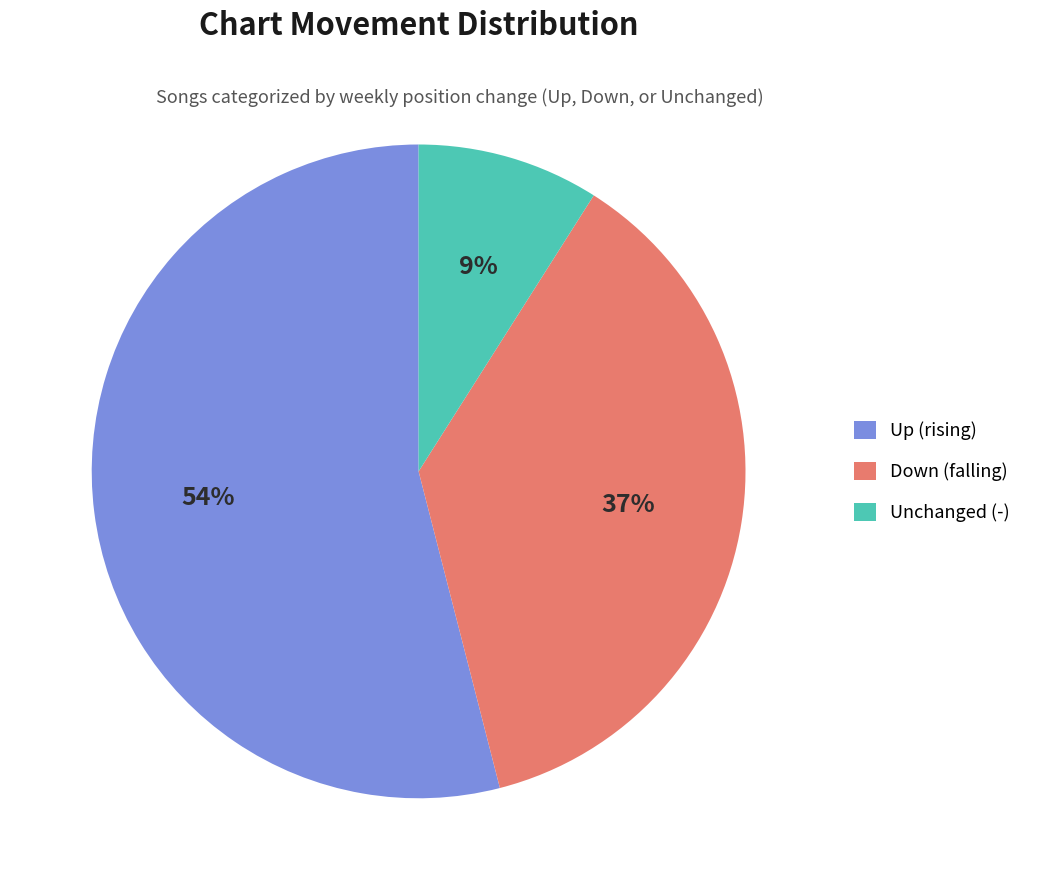

To the nearest percent, what is the combined percentage of Unchanged (-) and Down (falling)?

46%